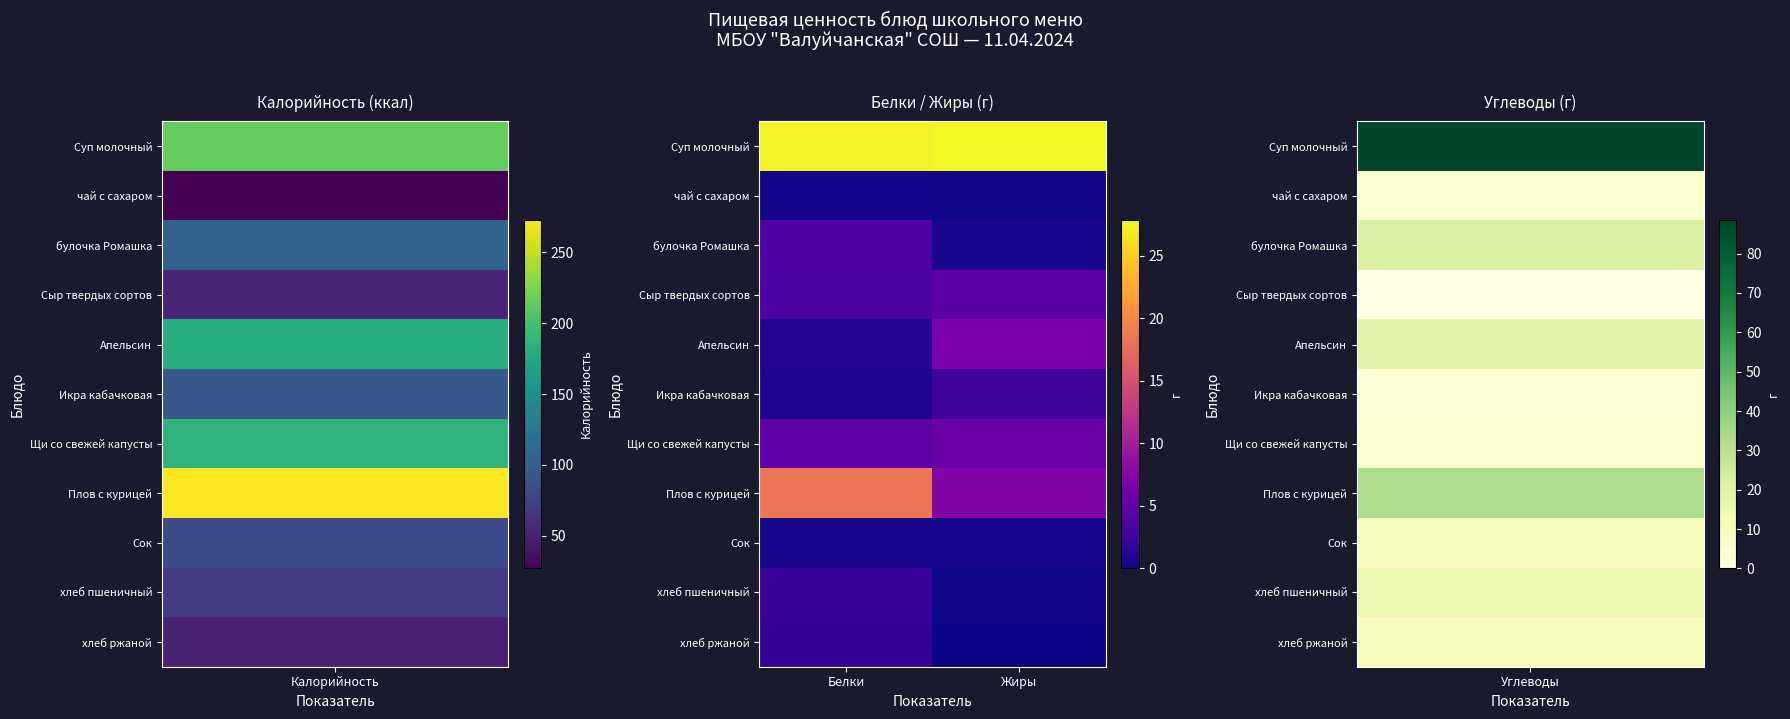

Reading right to left, list all the values displayed in this chart.

Суп молочный: Жиры=27.9	Белки=27.5
чай с сахаром: Жиры=0.2	Белки=0.3
булочка Ромашка: Жиры=0.5	Белки=3.6
Сыр твердых сортов: Жиры=4.4	Белки=3.5
Апельсин: Жиры=6.7	Белки=1.1
Икра кабачковая: Жиры=2.8	Белки=0.8
Щи со свежей капусты: Жиры=5.7	Белки=4.7
Плов с курицей: Жиры=7.4	Белки=18.5
Сок: Жиры=0.4	Белки=0.4
хлеб пшеничный: Жиры=0.2	Белки=2.2
хлеб ржаной: Жиры=0.0	Белки=2.0